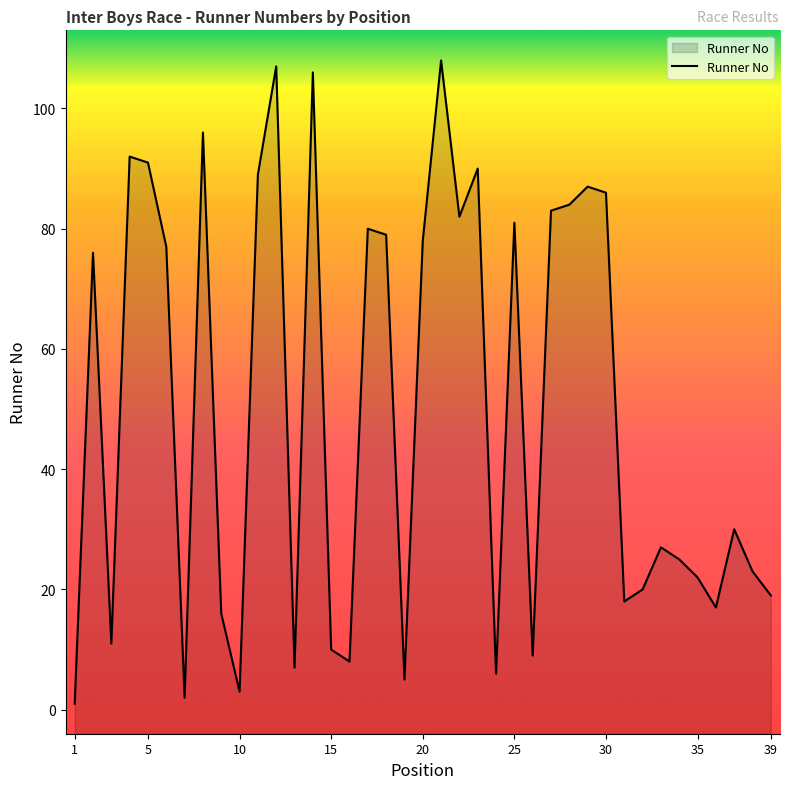

Reading left to right, transcribe all the data shown in this chart.

1	76	11	92	91	77	2	96	16	3	89	107	7	106	10	8	80	79	5	78	108	82	90	6	81	9	83	84	87	86	18	20	27	25	22	17	30	23	19